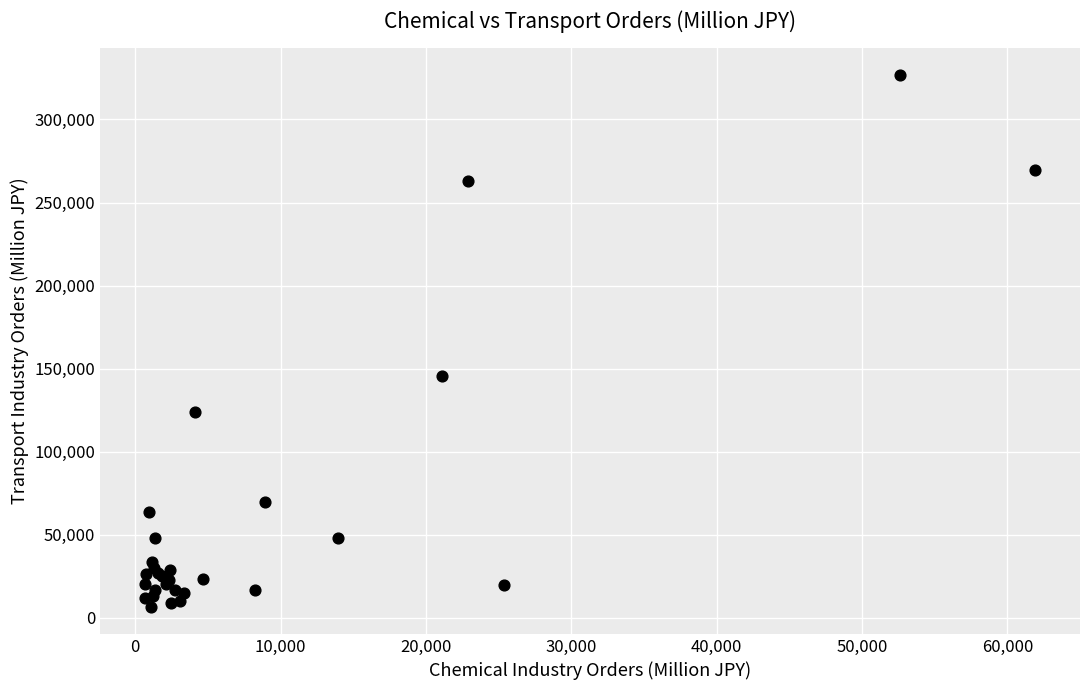

What Y value in the scatter plot is closest to 166548?

145415